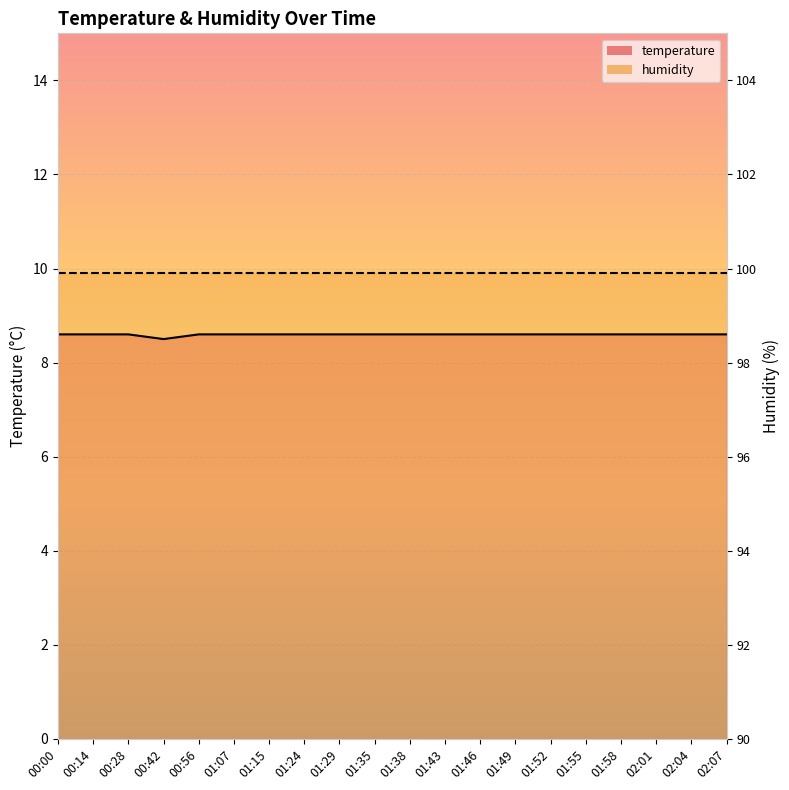

What position from the left is 01:29?

9